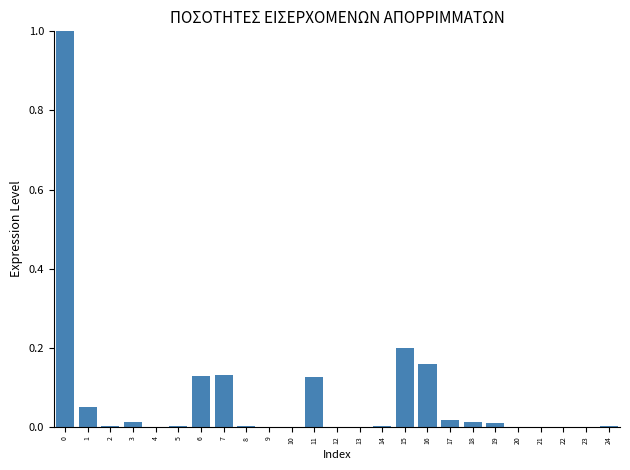

What is the sum of all values?

1.9